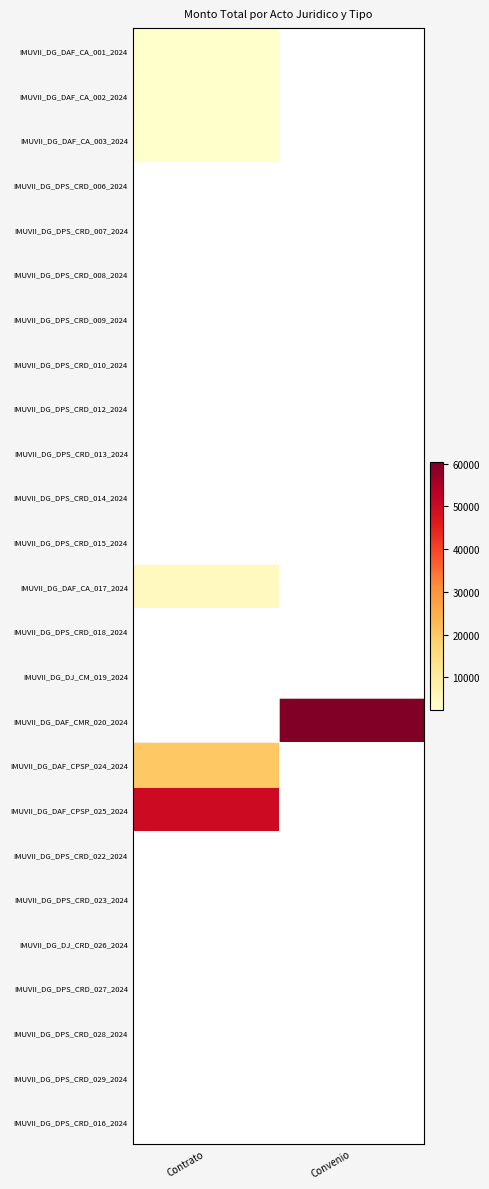

What is the maximum value for IMUVII_DG_DAF_CA_003_2024?

2400.0